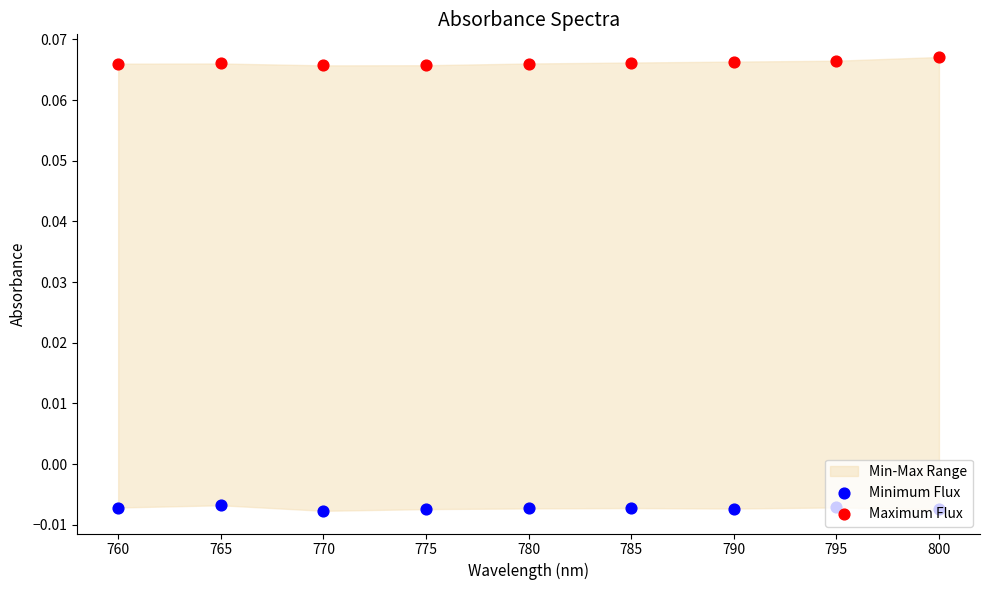

Which series has the largest Y range (max minus min)?

Maximum Flux